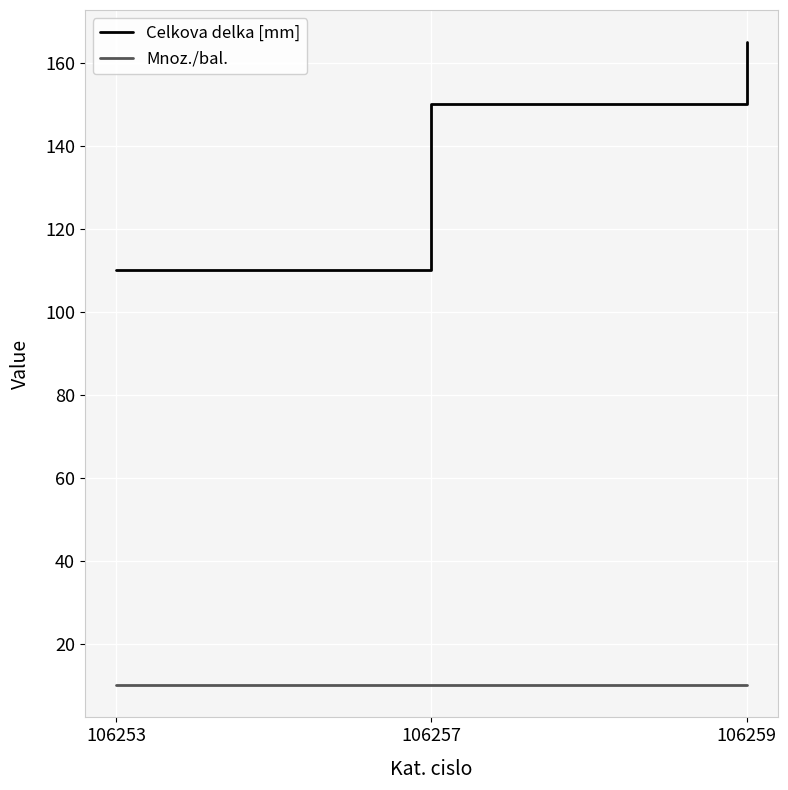

Reading left to right, what are all the values shown in this chart?

Celkova delka [mm]: 110	150	165
Mnoz./bal.: 10	10	10